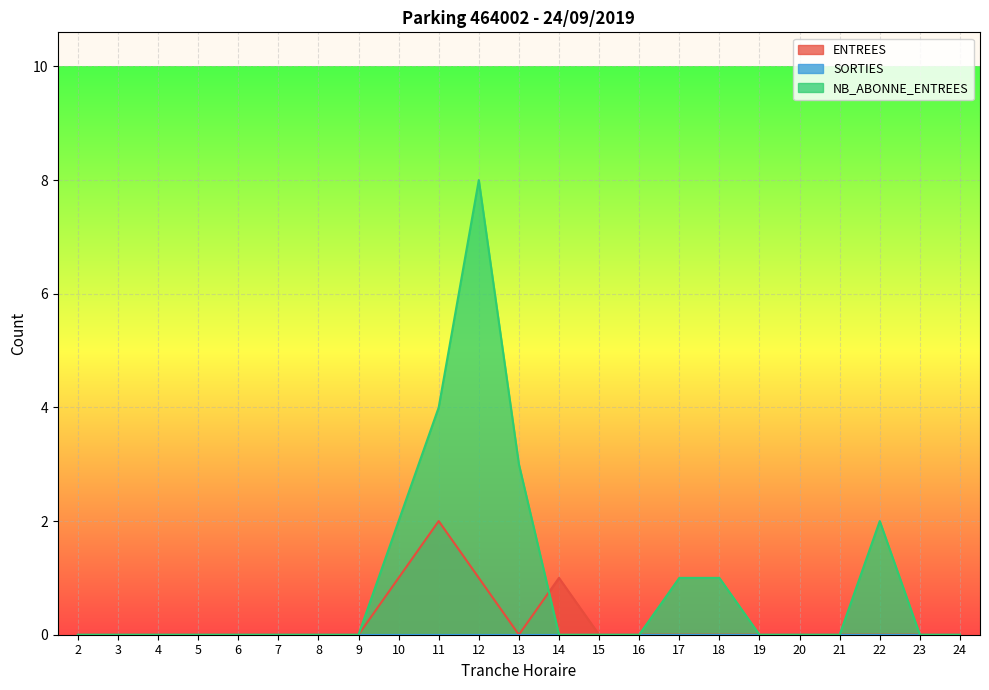

What is the average value of the NB_ABONNE_ENTREES series?

1